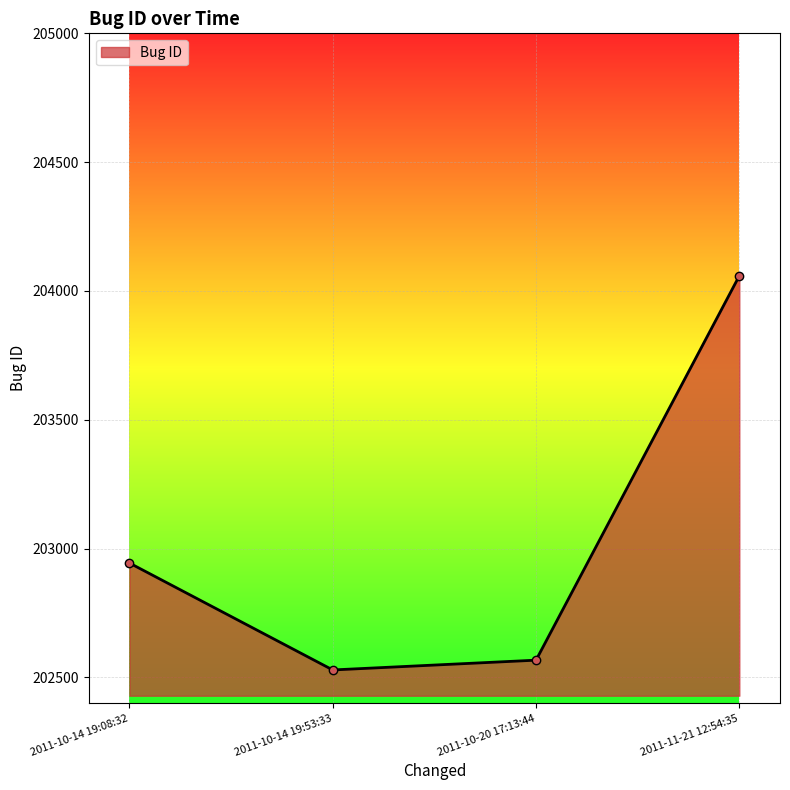

Which has a higher value, 2011-10-20 17:13:44 or 2011-11-21 12:54:35?

2011-11-21 12:54:35